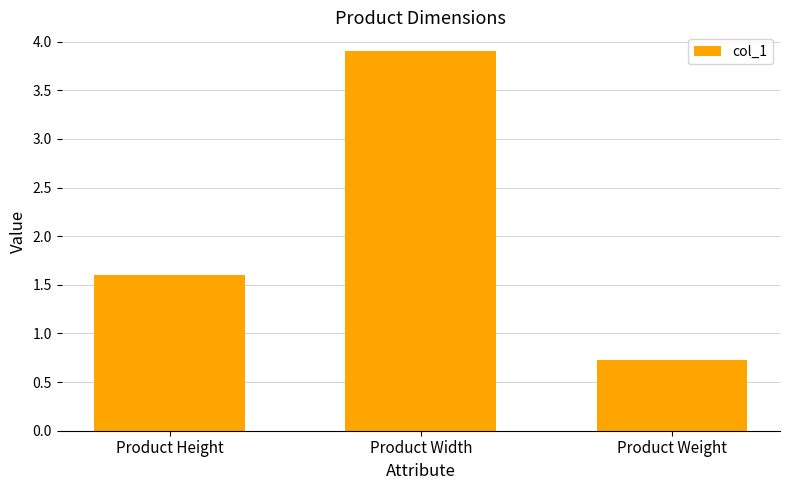

At which label is the value closest to 2?

Product Height